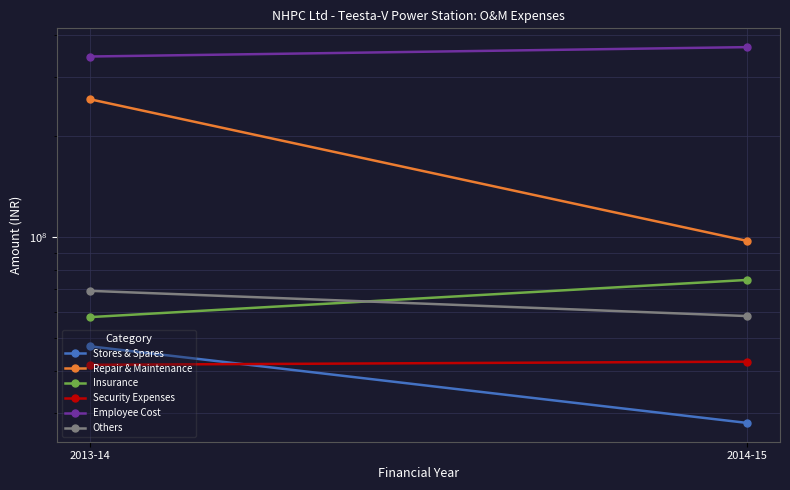

Which has a higher value, 2013-14 or 2014-15?

2013-14